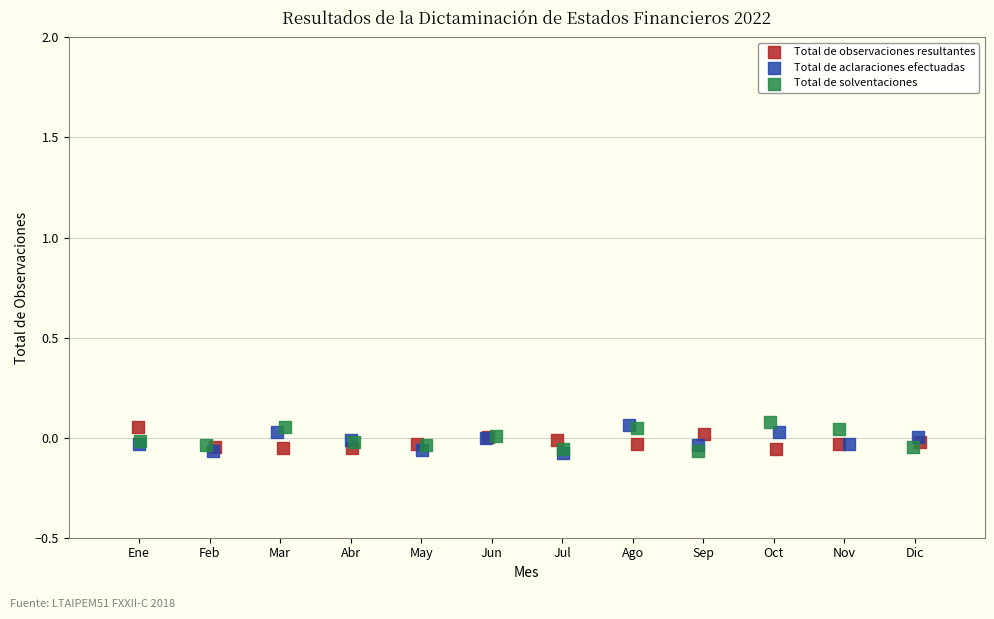

What are all the series names shown in the legend?

Total de observaciones resultantes, Total de aclaraciones efectuadas, Total de solventaciones